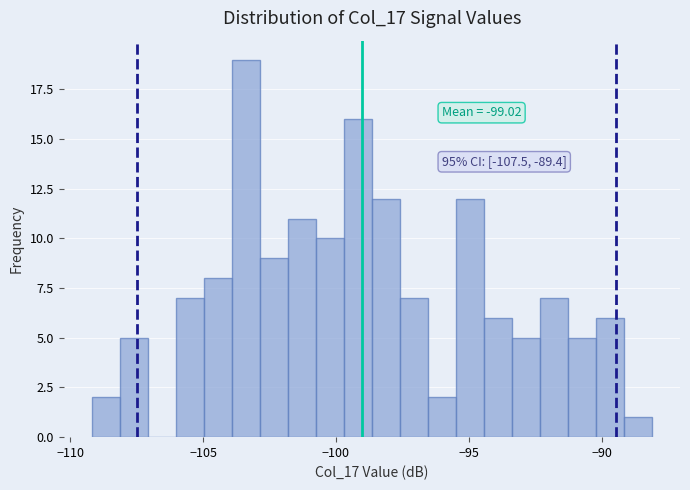

Read against the x-axis, roughly where is the centre of the tallest bar?

-103.5